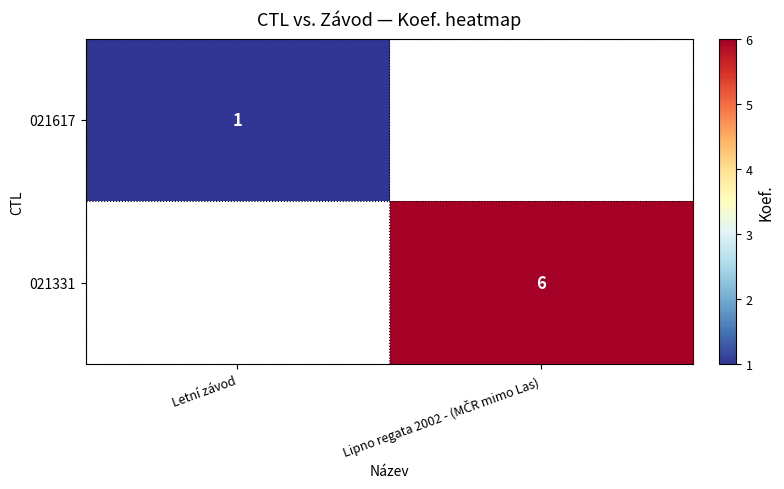

The value of 021617 at Letní závod is 1. True or false?

True